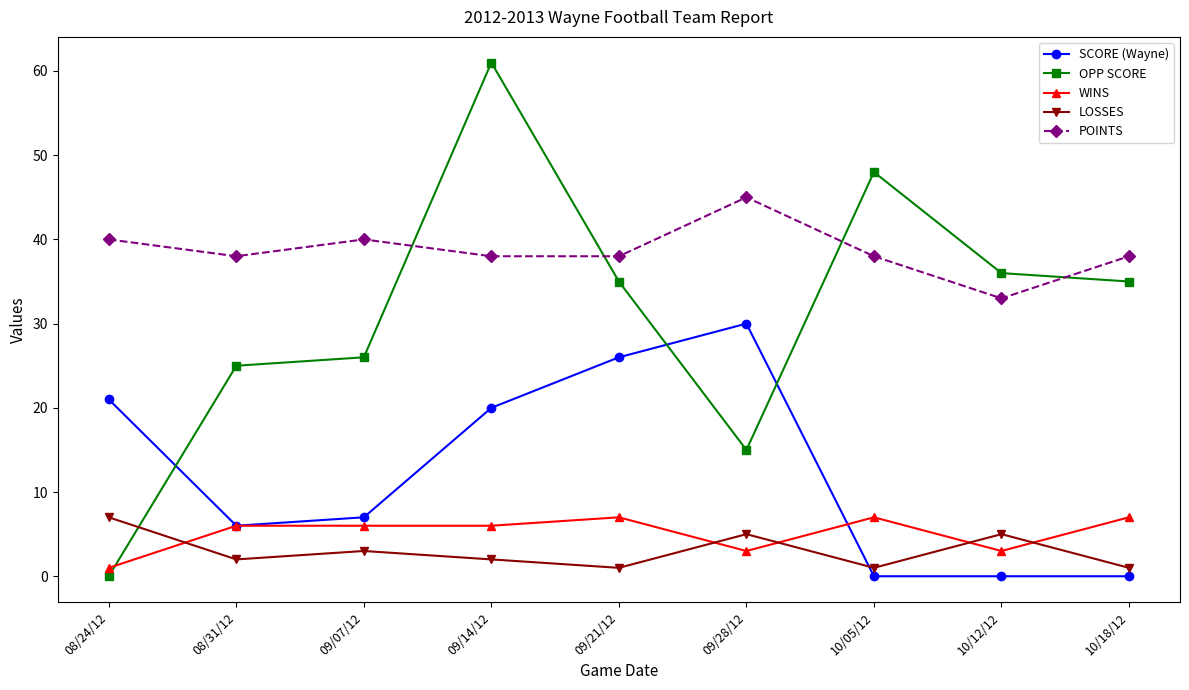

In LOSSES, how many points are higher than both neighbors (excluding endpoints)?

3